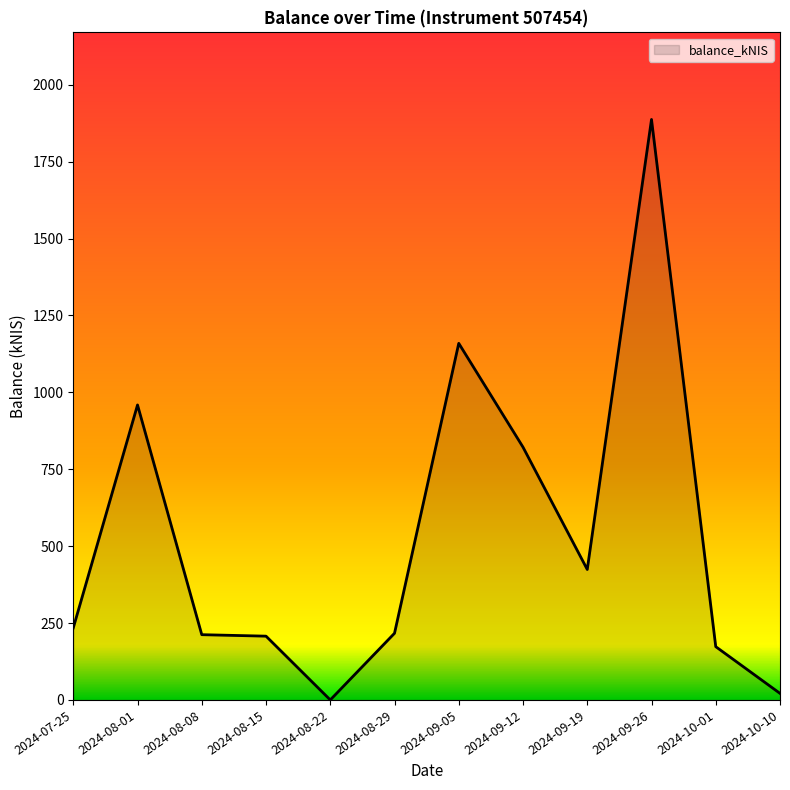

Which label corresponds to the largest value in the chart?

2024-09-26